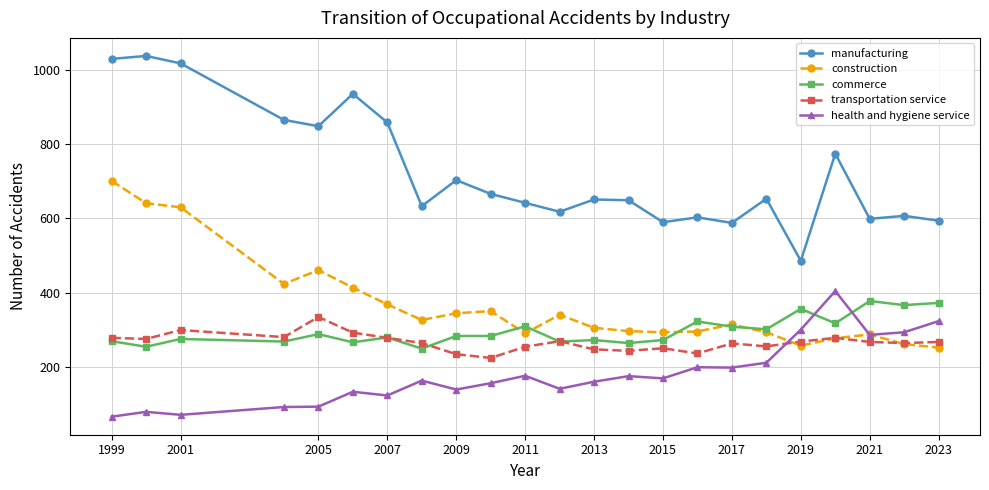

Which series has the largest range (max minus min)?

manufacturing